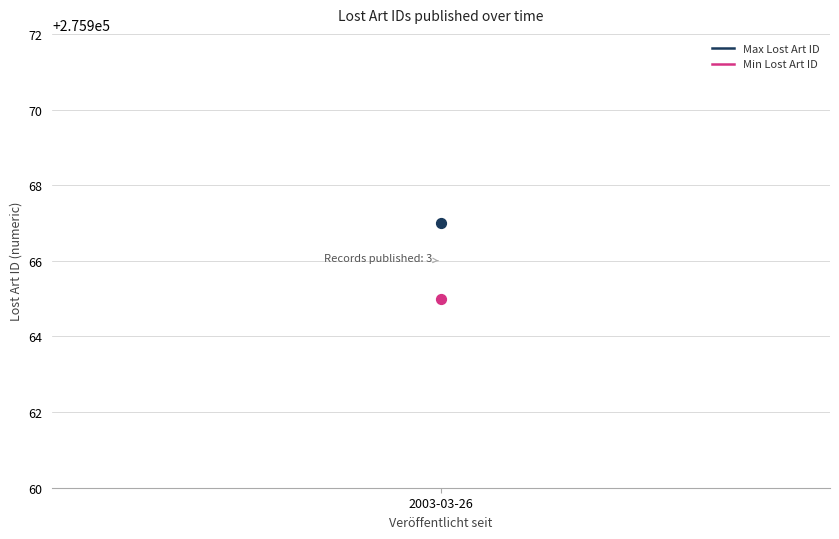

Between 2003-03-26 and 2003-03-26, which is larger?

2003-03-26